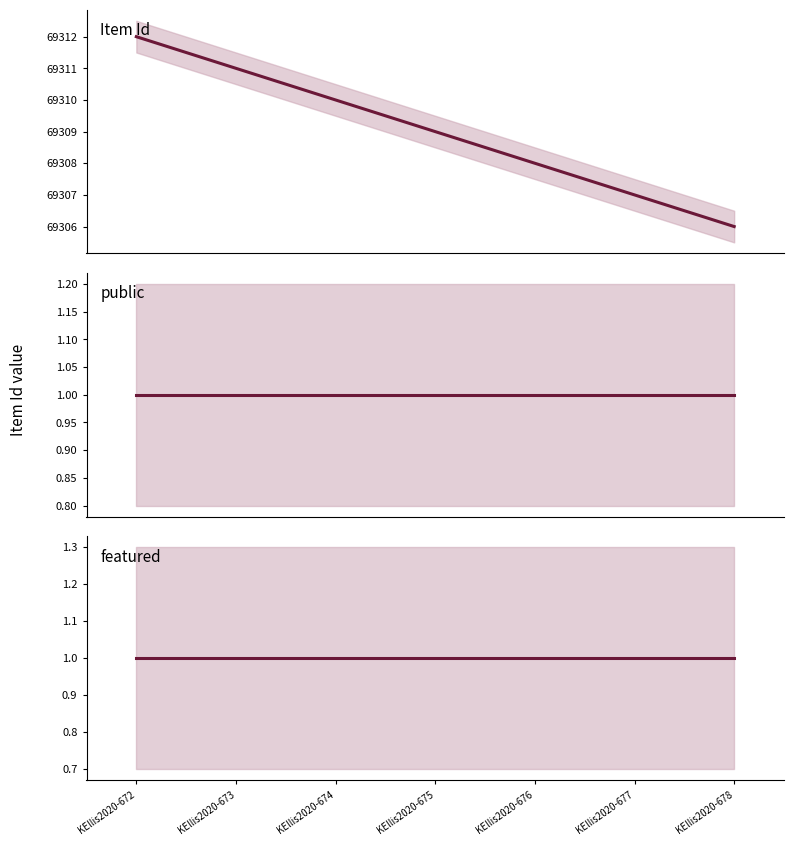

What is the total value across all series at KEllis2020-675?

69311